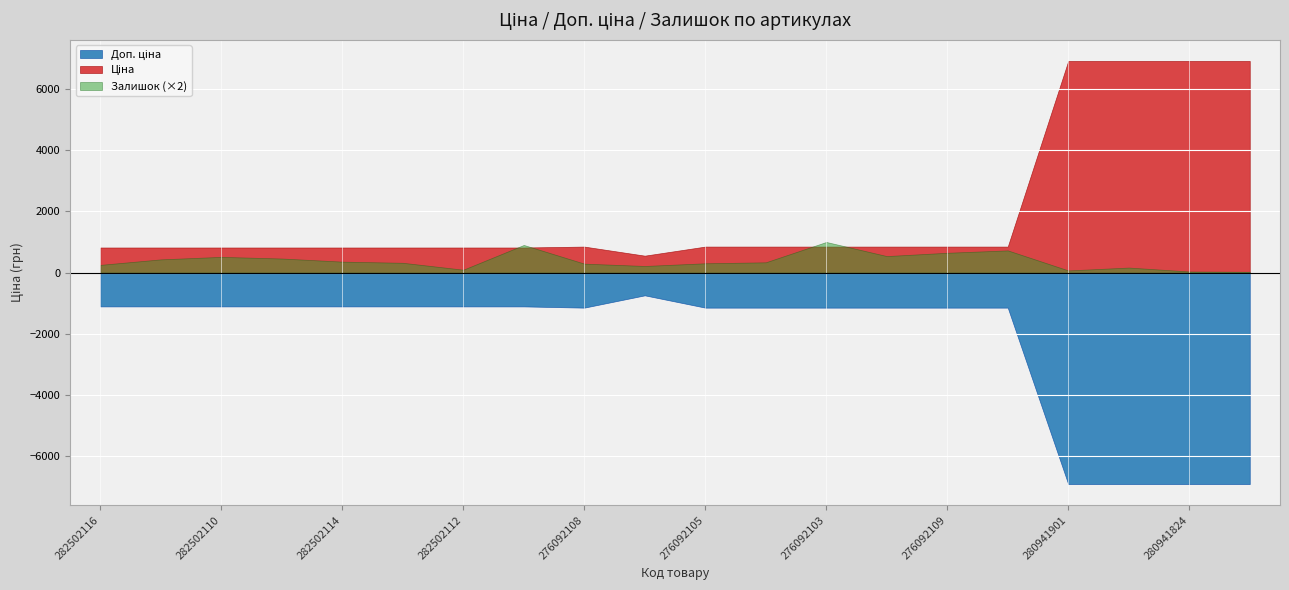

True or false: Доп. ціна has a value of 1766.4 at 282502110.

False